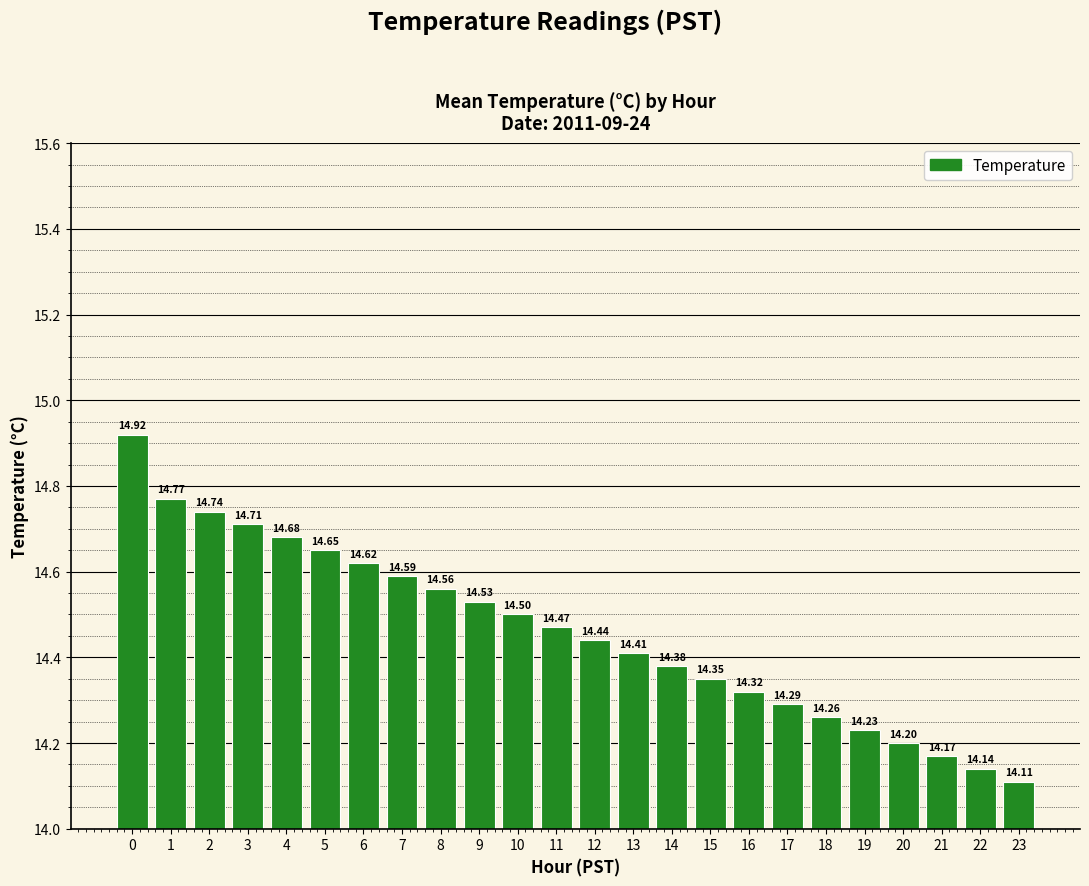

Where is the data nearest to the value 14?

23